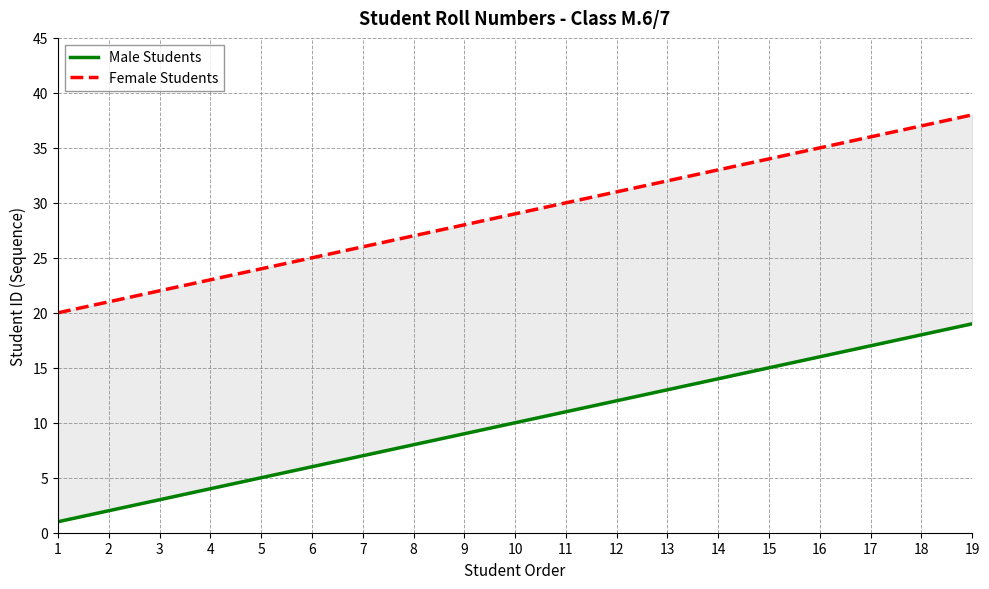

What is the difference between the maximum and minimum values in the Female Students series?

18